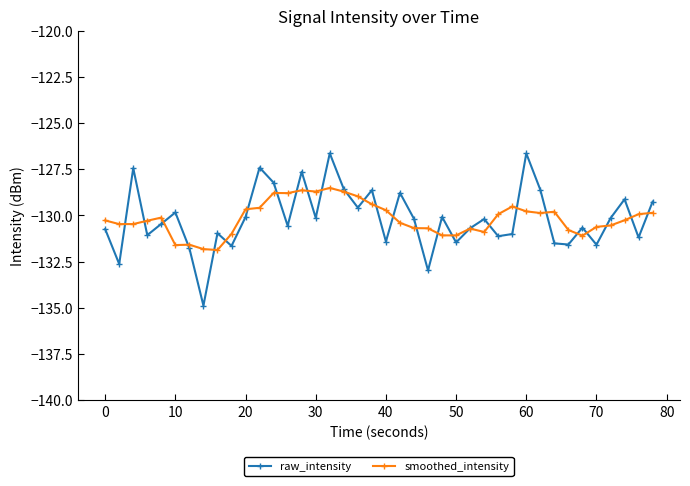

True or false: raw_intensity has more than 1 points higher than both neighbors.

True